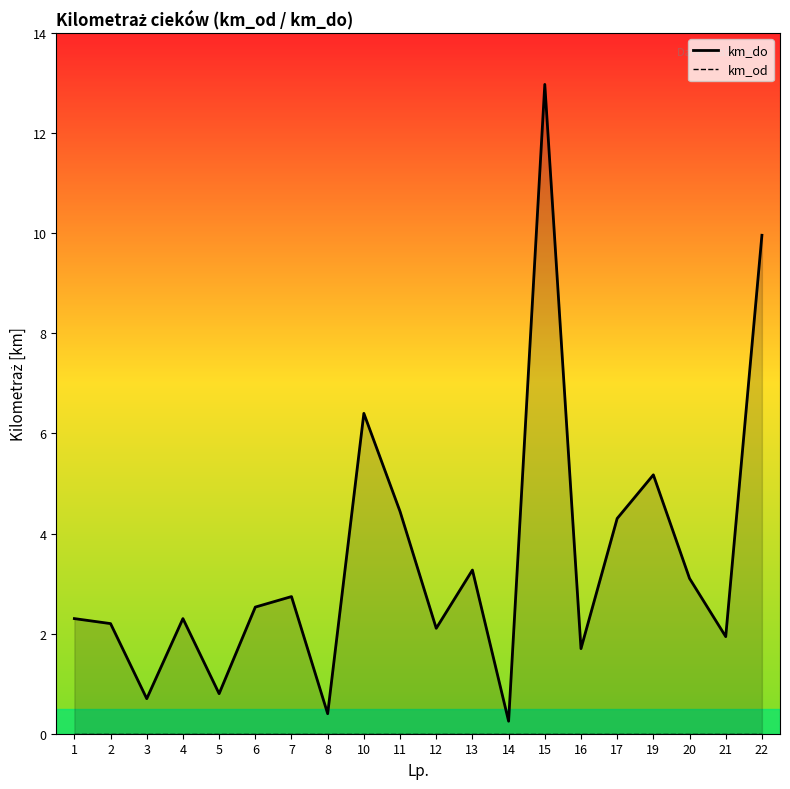

Where does the km_do series first go above 2?

1